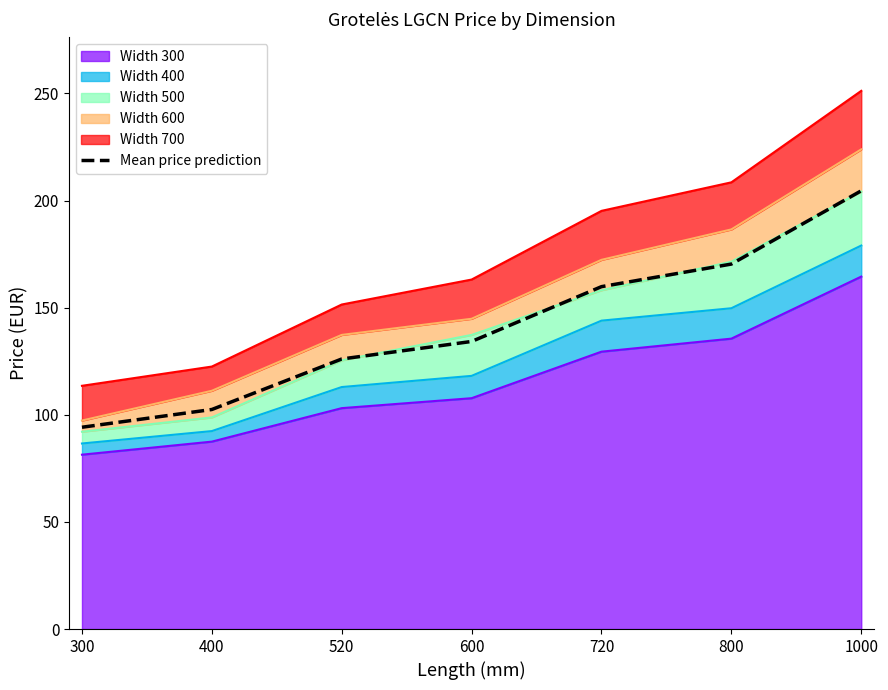

What is the value of the 1st point from the left?

94.2